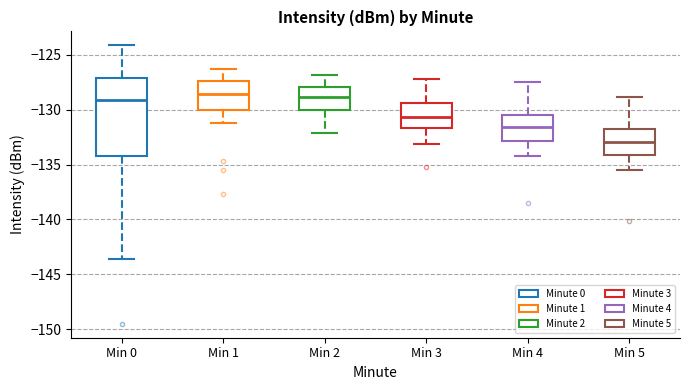

Where is the upper edge of the box for Min 4 on the y-axis? The values are not printed on the chart, so give them approximately, as read against the axis.

-130.5